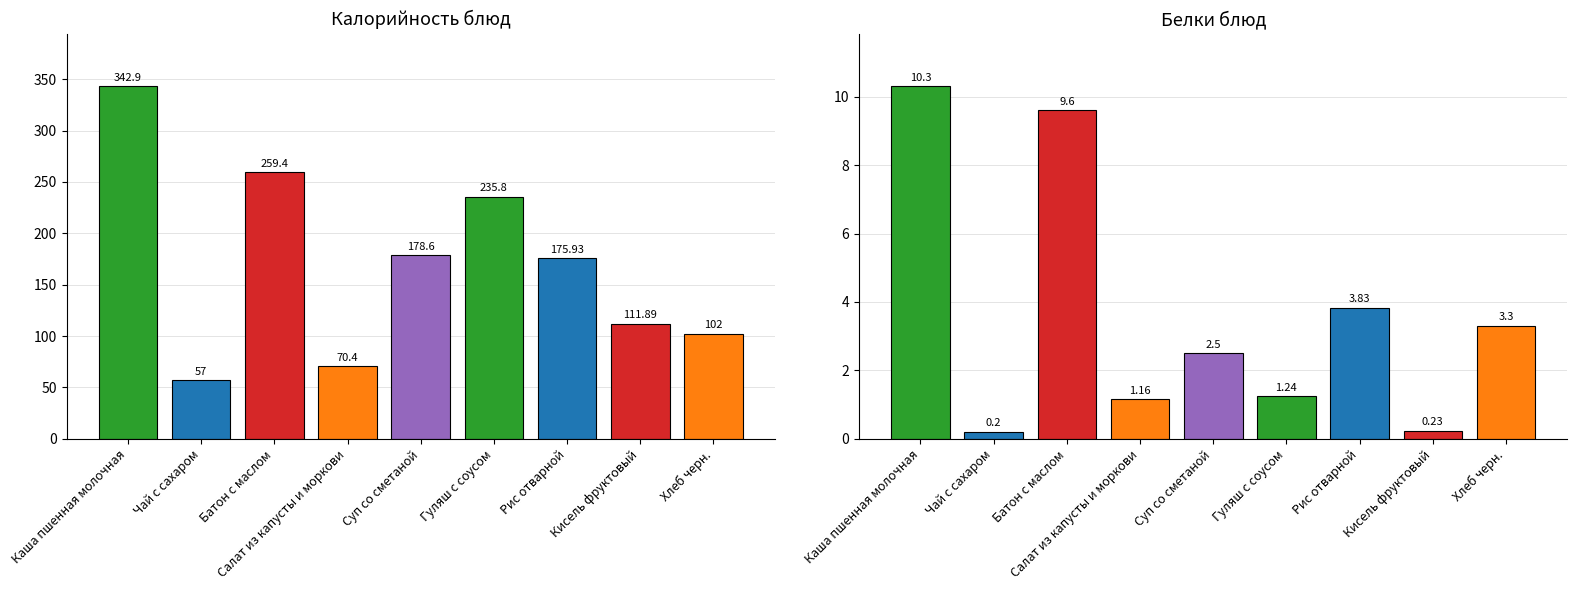

How many data points in Белки are less than 2?

4